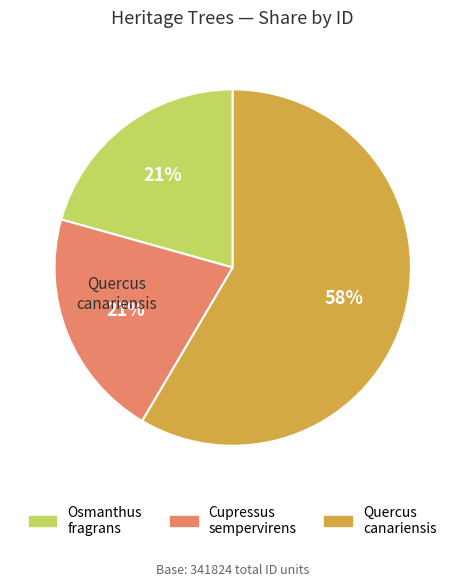

How many segments does this pie chart have?

3